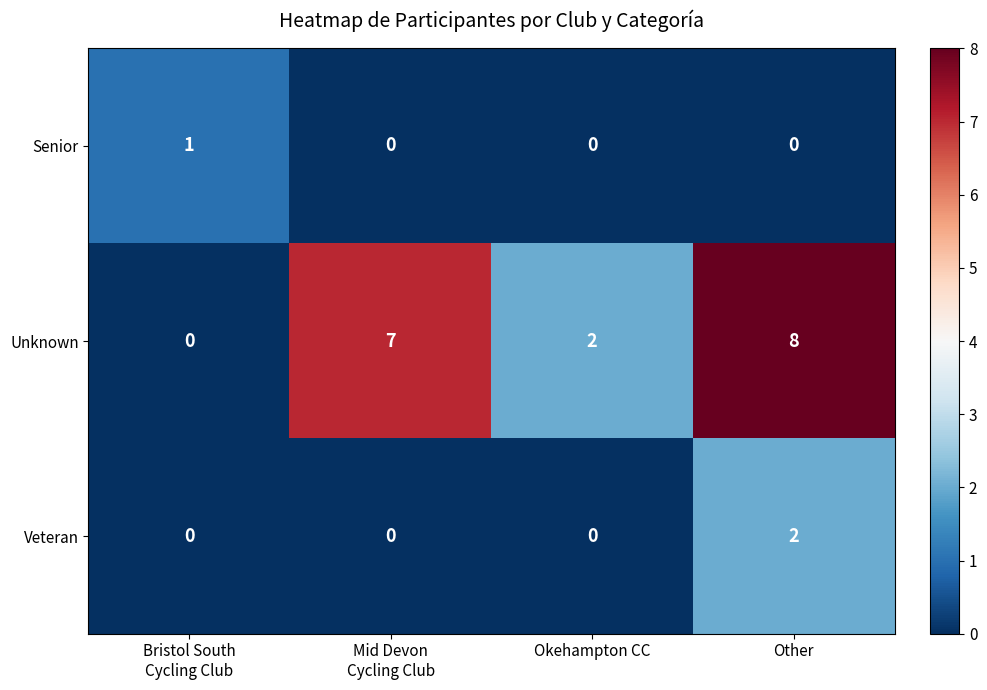

At which category is the sum across all series the highest?

Other